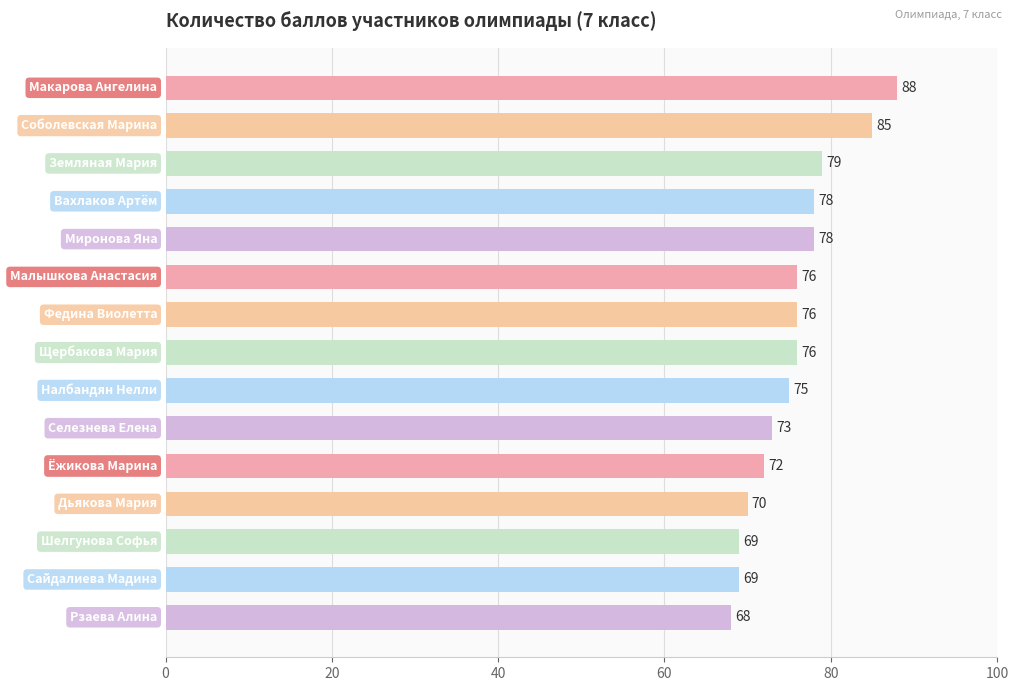

What is the difference between the maximum and minimum values?

20